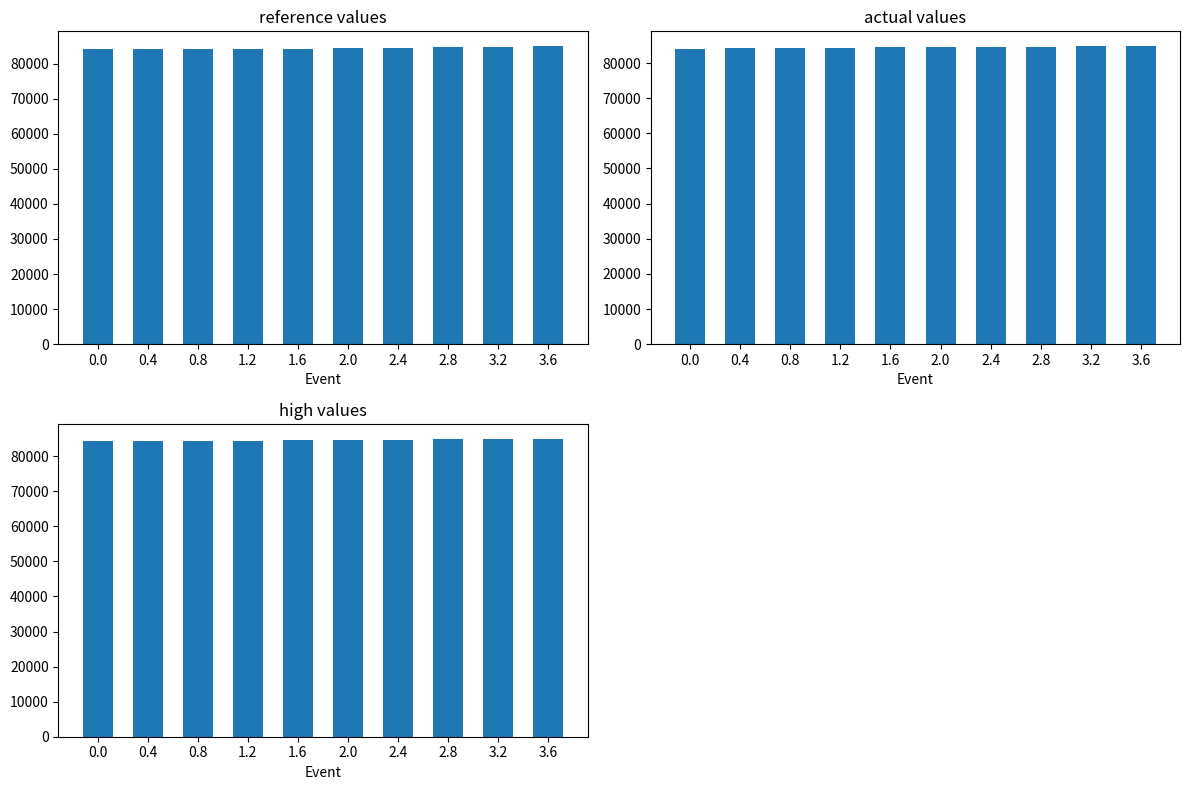

List the labels in order of reference value, largest first.

3.6, 3.2, 2.8, 2.4, 2.0, 1.6, 1.2, 0.8, 0.4, 0.0